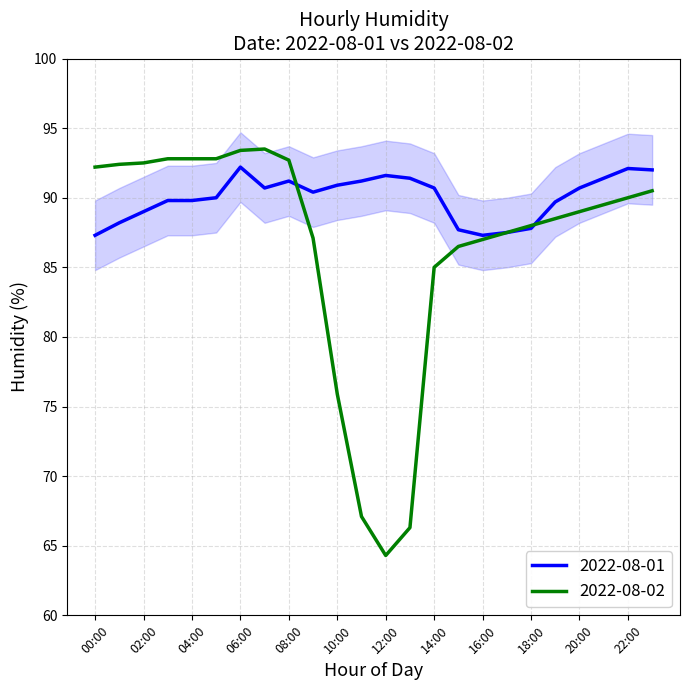

Which series has the largest total across all categories?

2022-08-01